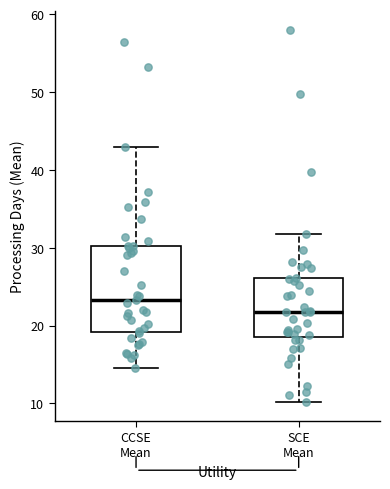

Which box has the highest median line?

CCSE Mean